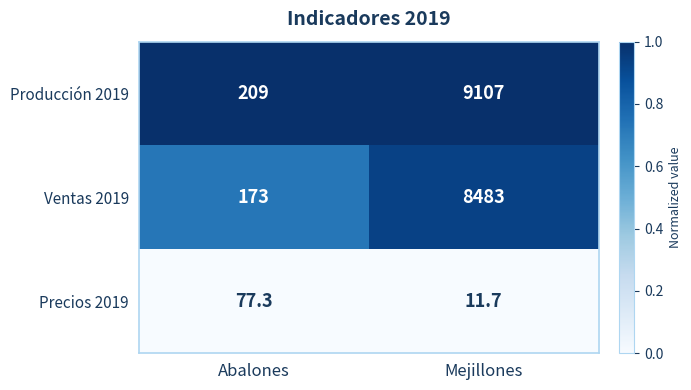

What is the sum of all Precios 2019 values?

89.0